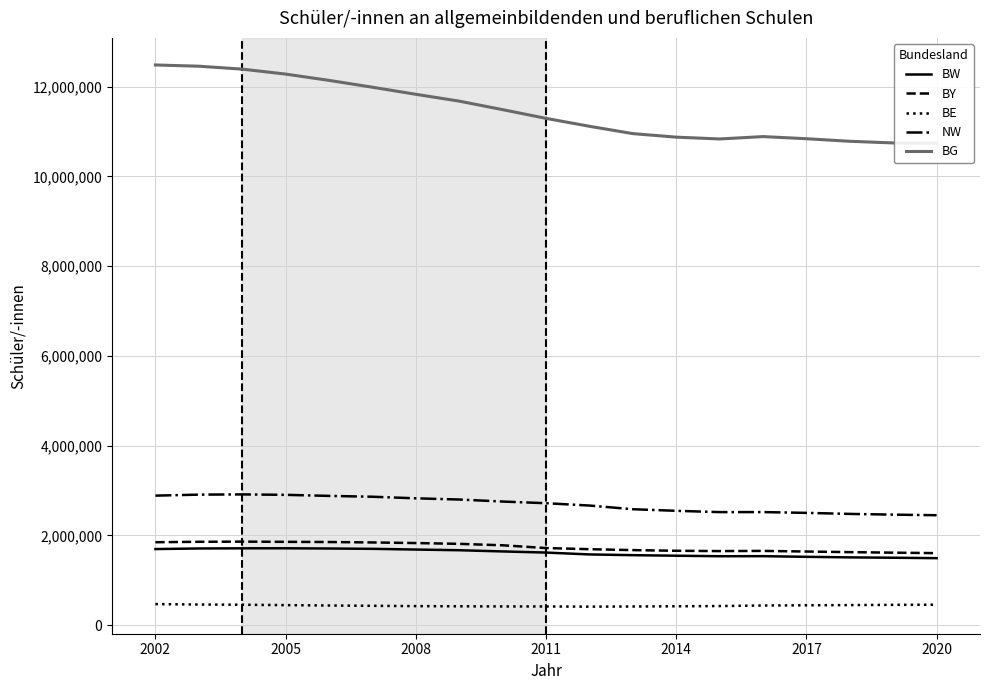

True or false: BY and NW intersect in this chart.

False